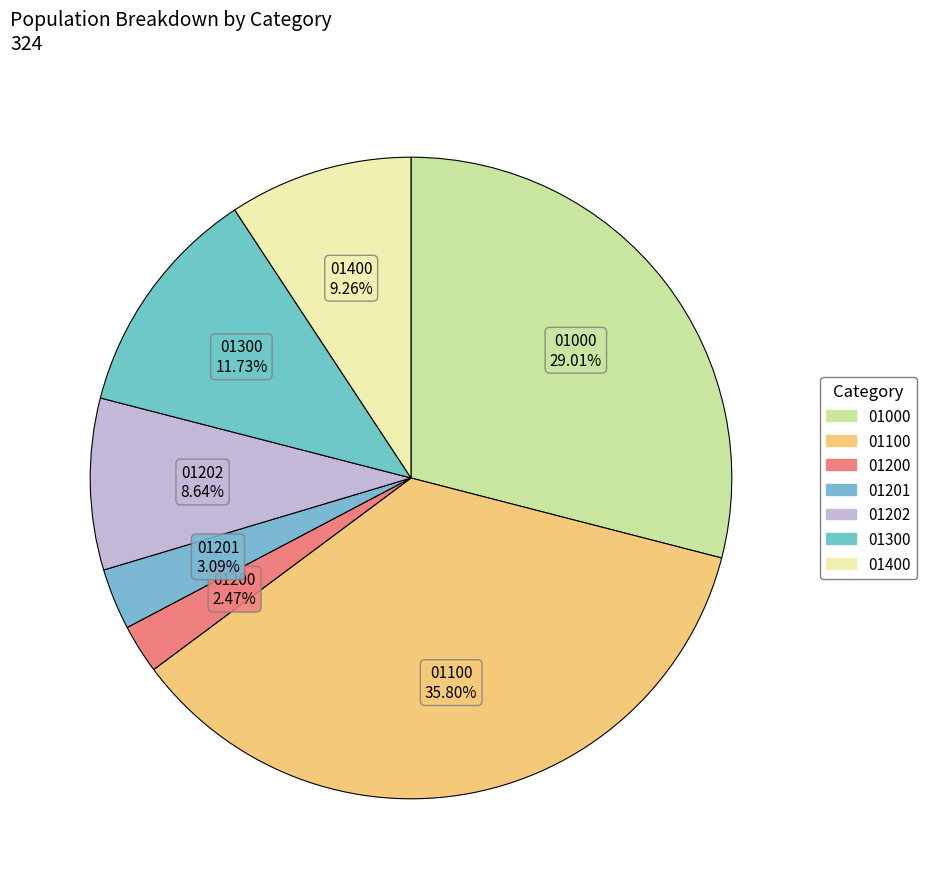

What is the change in value from 01000 to 01201?

-84